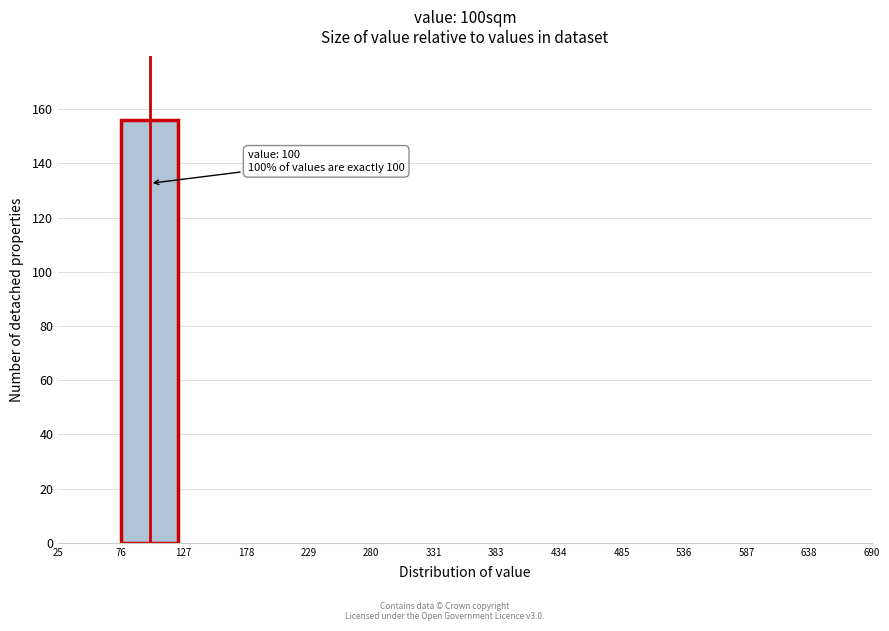

Which range on the x-axis has the tallest bar?

76 to 127